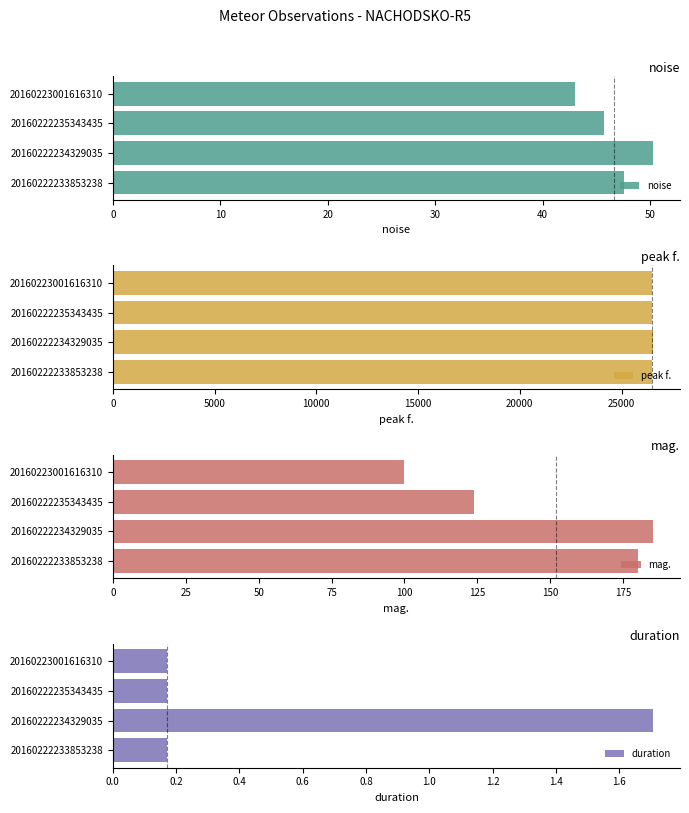

What is the value of the peak f. bar at the 4th from the left?

26502.0